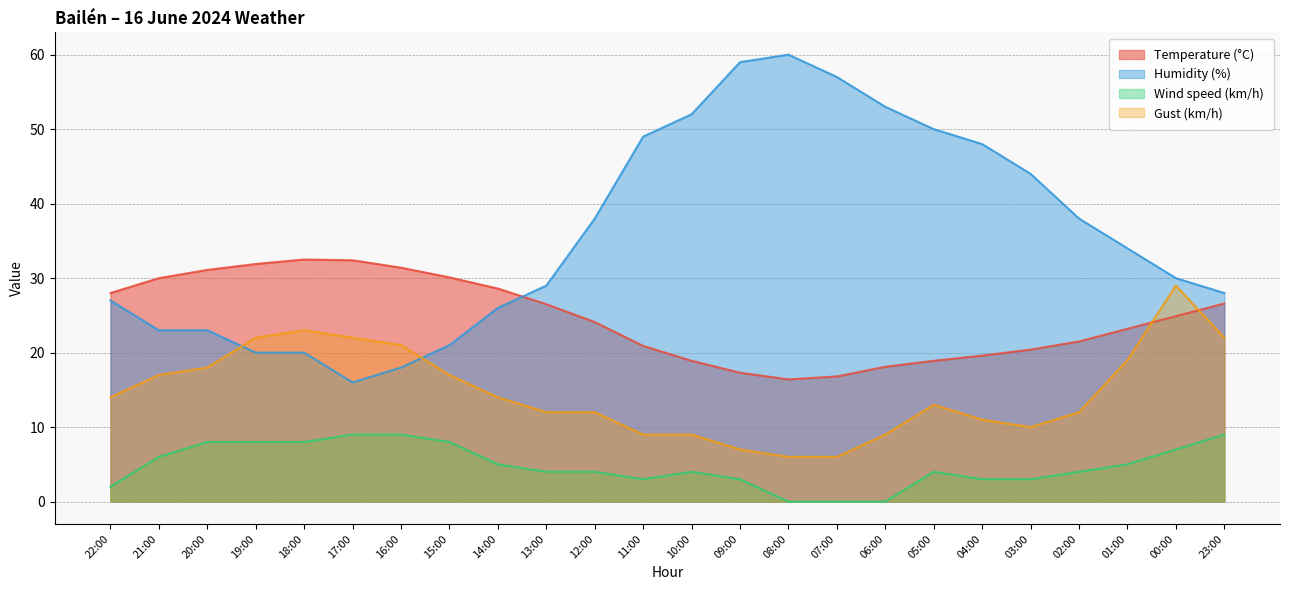

Count the Wind speed (km/h) values in the range 3 to 8.

17